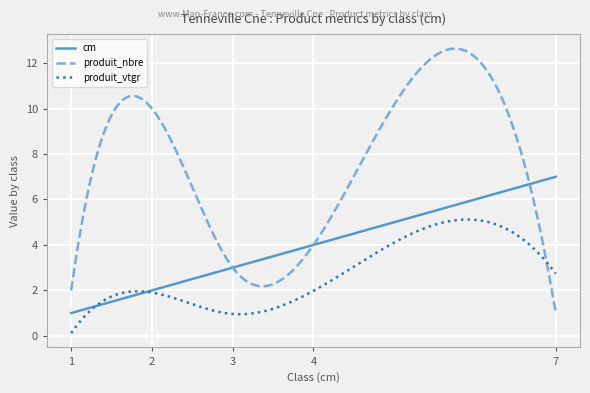

How many lines are shown in the chart?

3